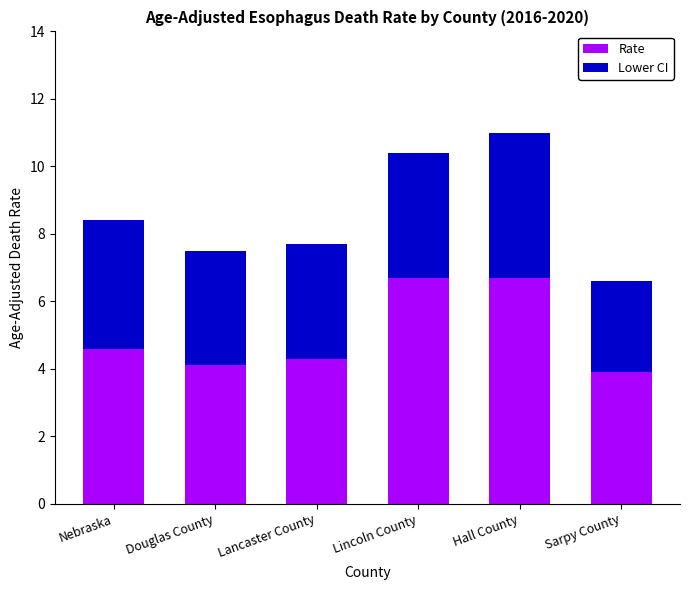

What is the lowest value of the Rate series?

3.9